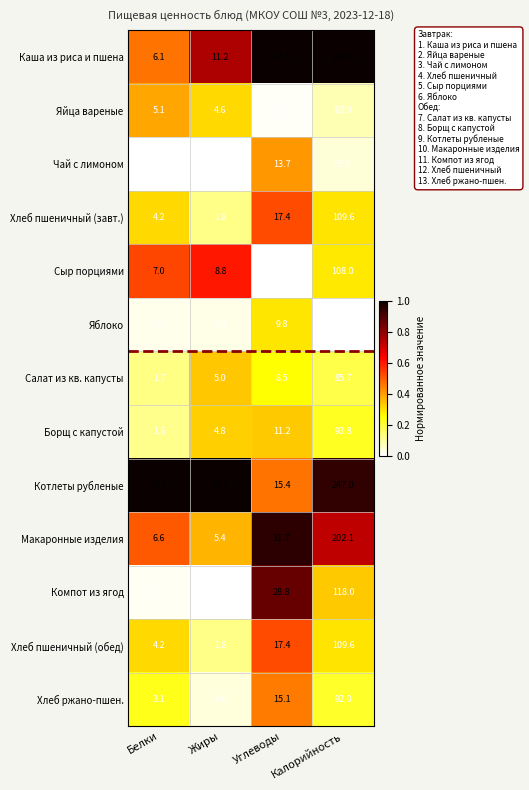

What is the difference between the highest and lowest values at Углеводы?

33.5